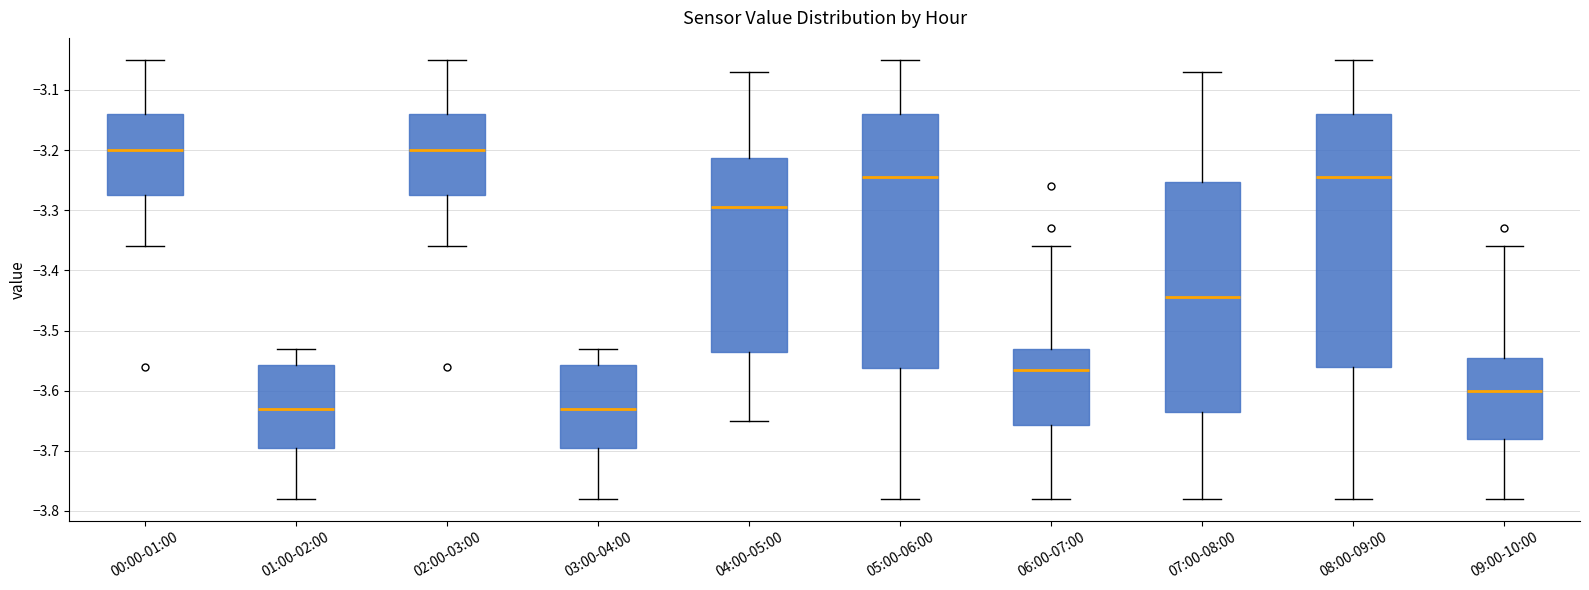

Where is the lower edge of the box for 04:00-05:00 on the y-axis? The values are not printed on the chart, so give them approximately, as read against the axis.

-3.53